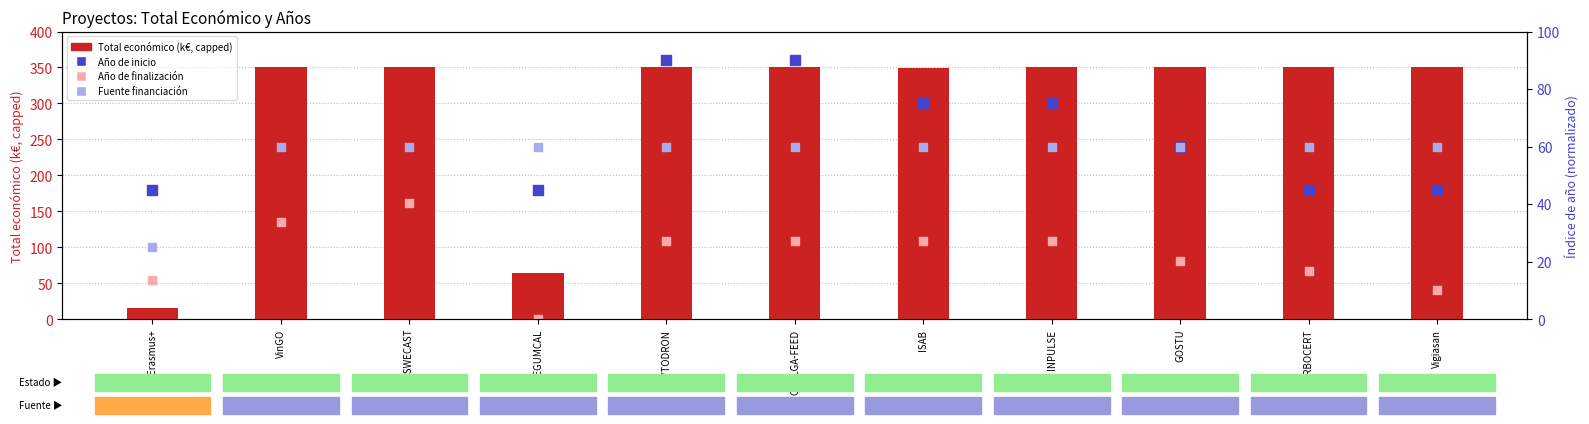

Which series reaches the minimum Y coordinate?

Año de finalización (valor)